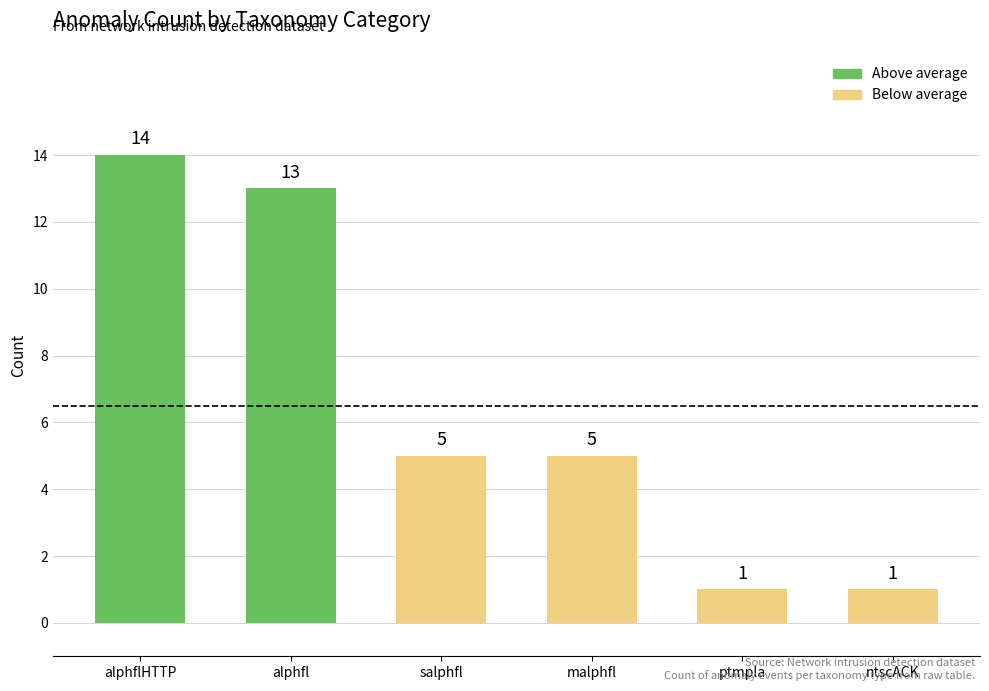

What is the difference between the values at alphfl and salphfl?

8